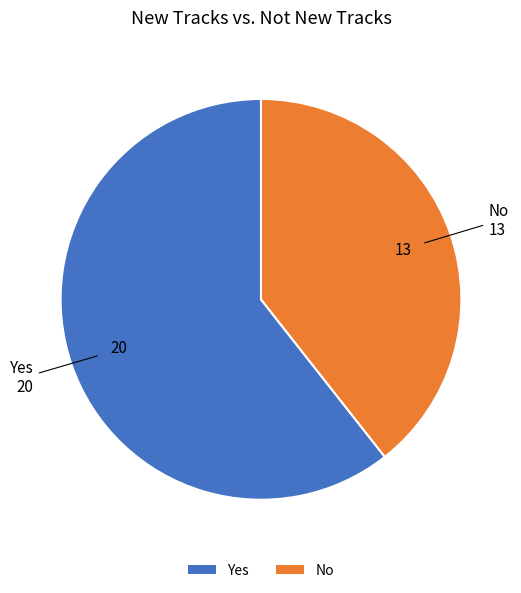

Does any single category account for the majority?

Yes